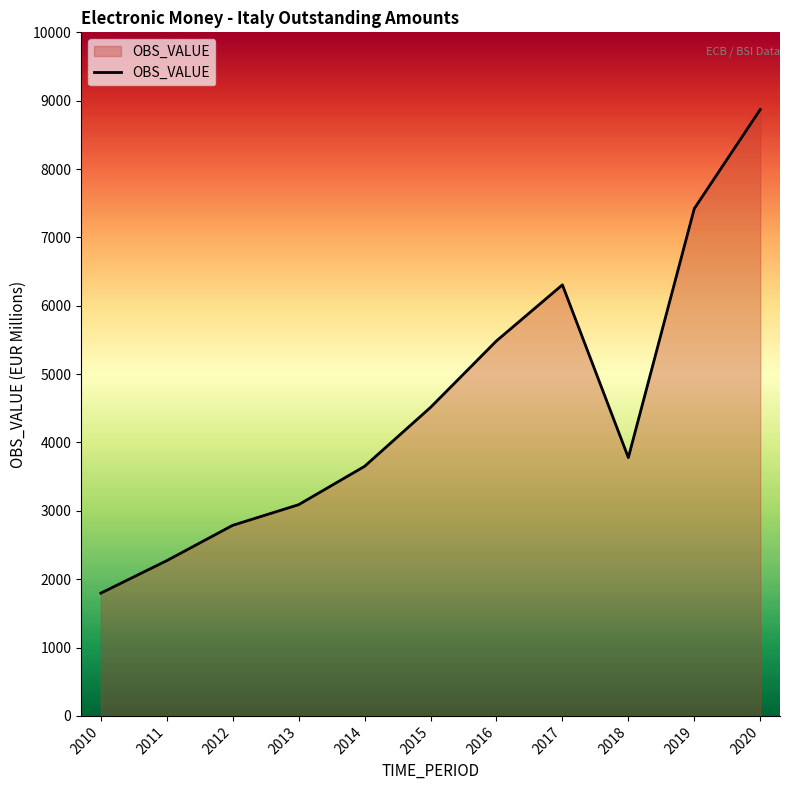

Between 2015 and 2018, which is larger?

2015